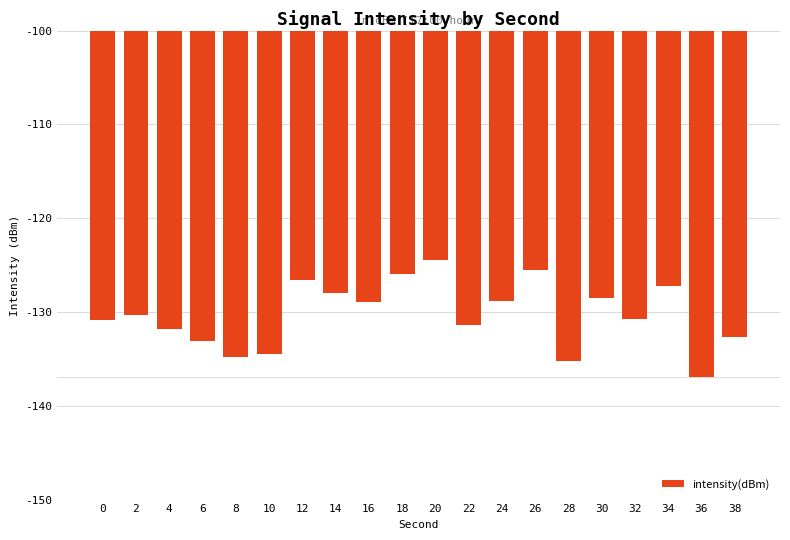

At which label does the data first exceed -130?

12